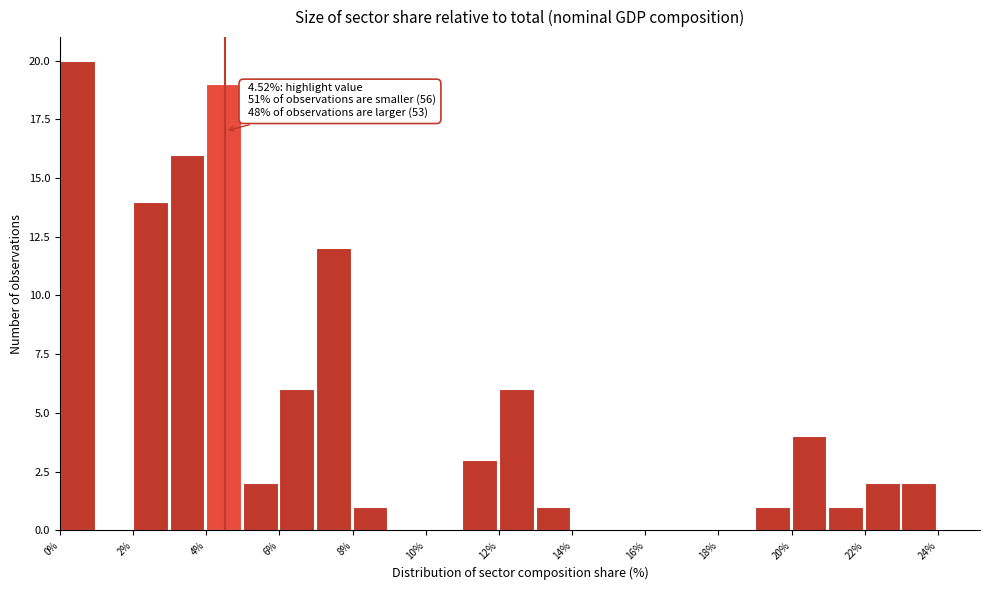

Over which range of the x-axis is the bar tallest?

0 to 1